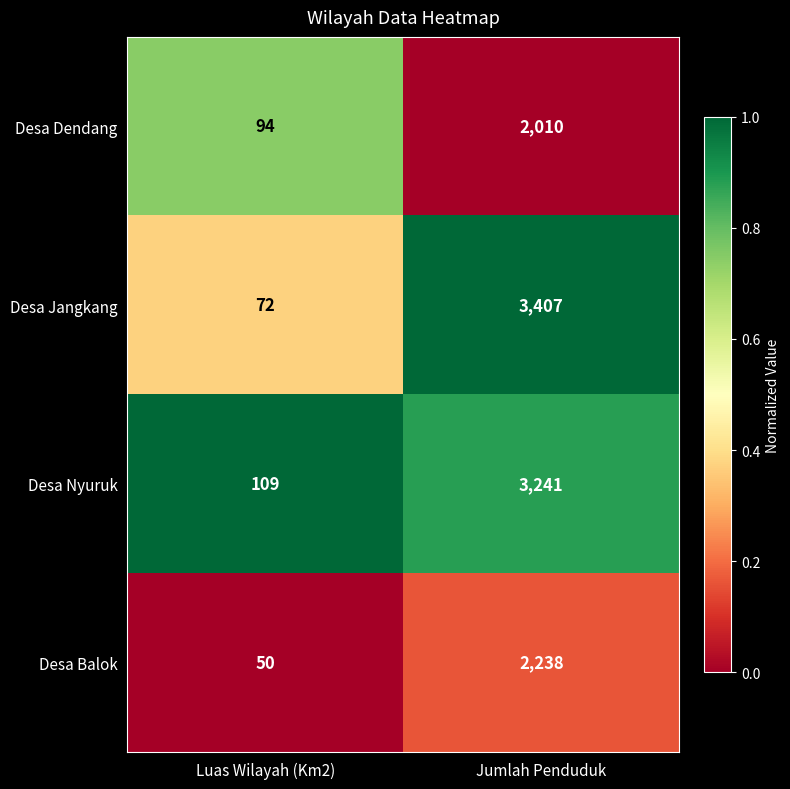

How many series are shown in this chart?

4